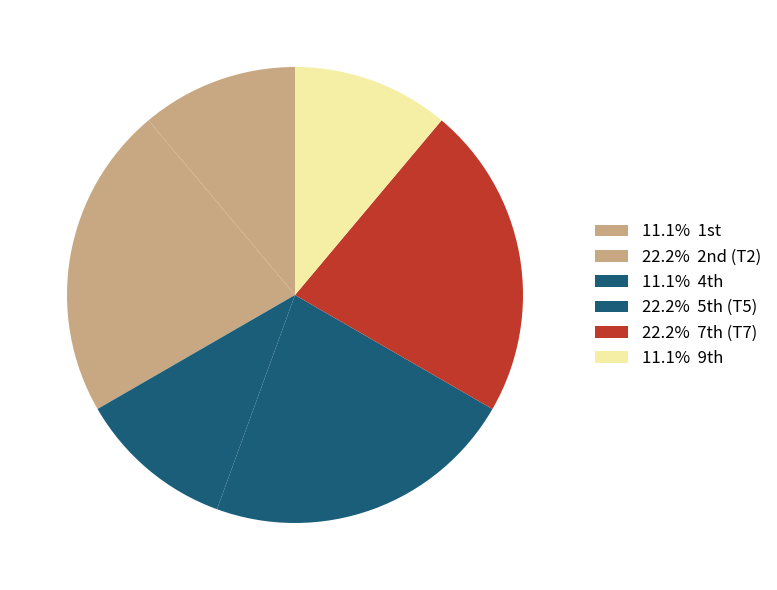

Does any single category account for the majority?

No